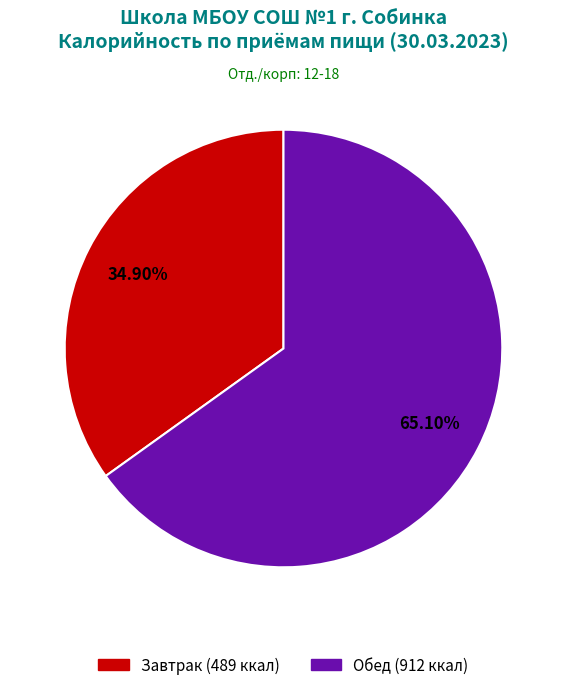

To the nearest percent, what is the difference between the largest and smallest slice percentages?

30%